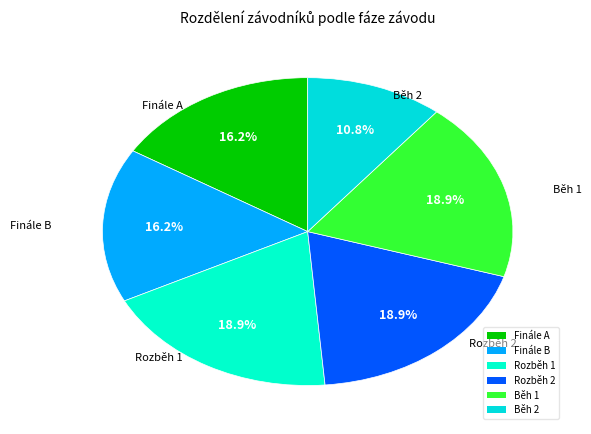

Which category has the smallest portion of the pie?

Běh 2